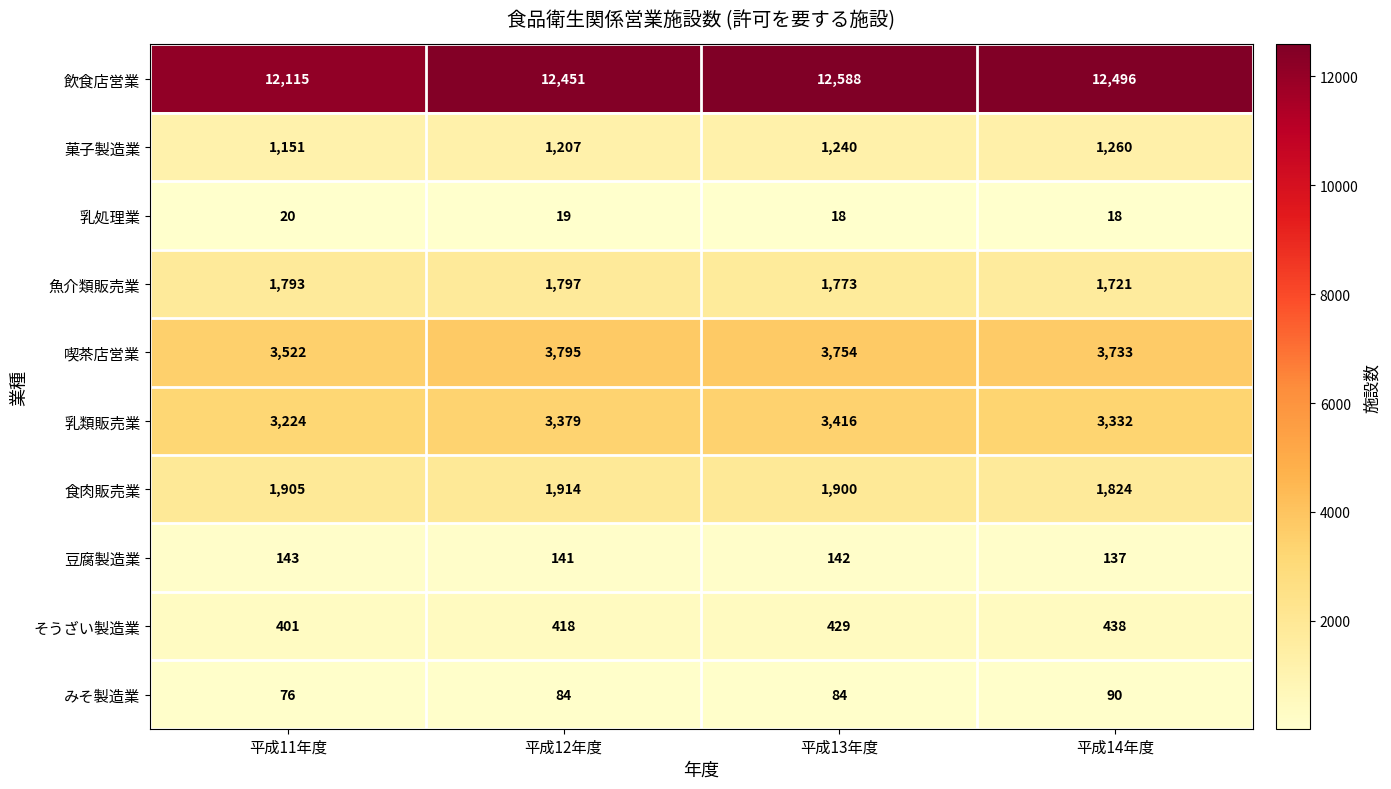

What is the smallest value displayed?

18